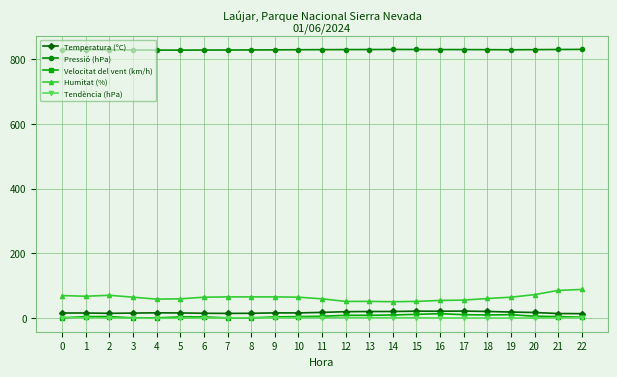

True or false: Temperatura (ºC) has more than 2 interior local peaks.

True